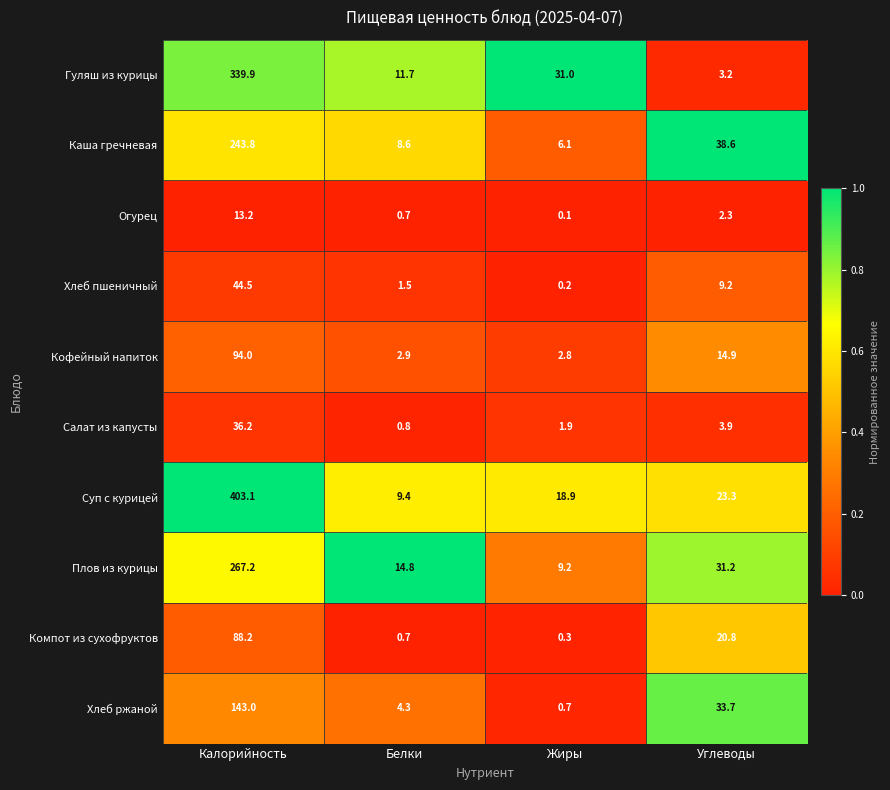

Which series has the largest range (max minus min)?

Суп с курицей